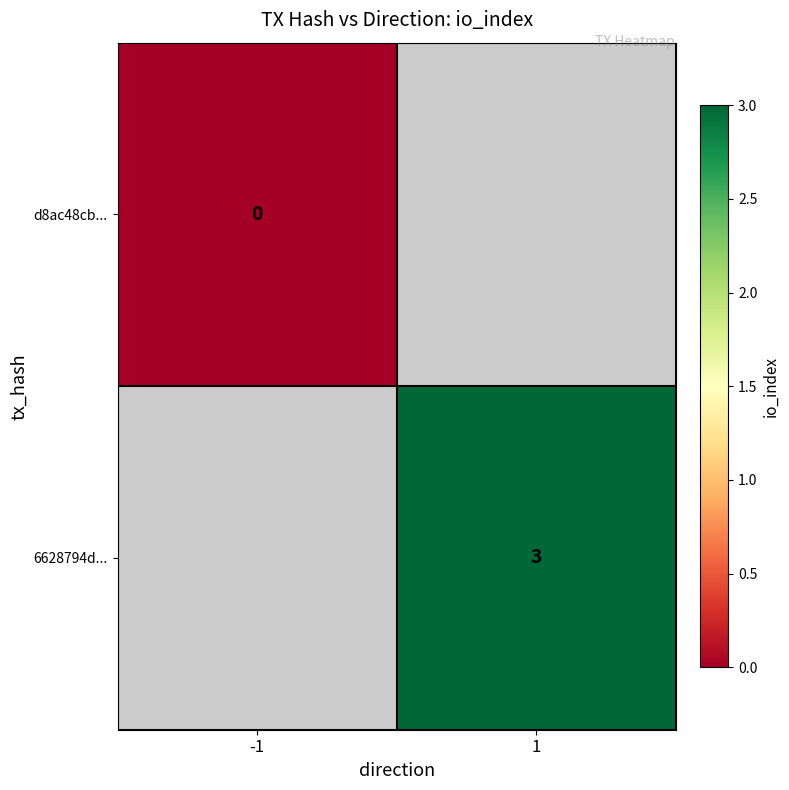

Is it true that 6628794d... equals 2 at 1?

False